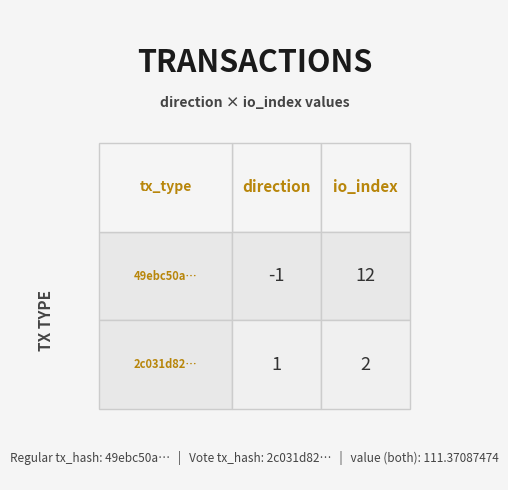

The value of 2c031d82... at 1 is 0. True or false?

False